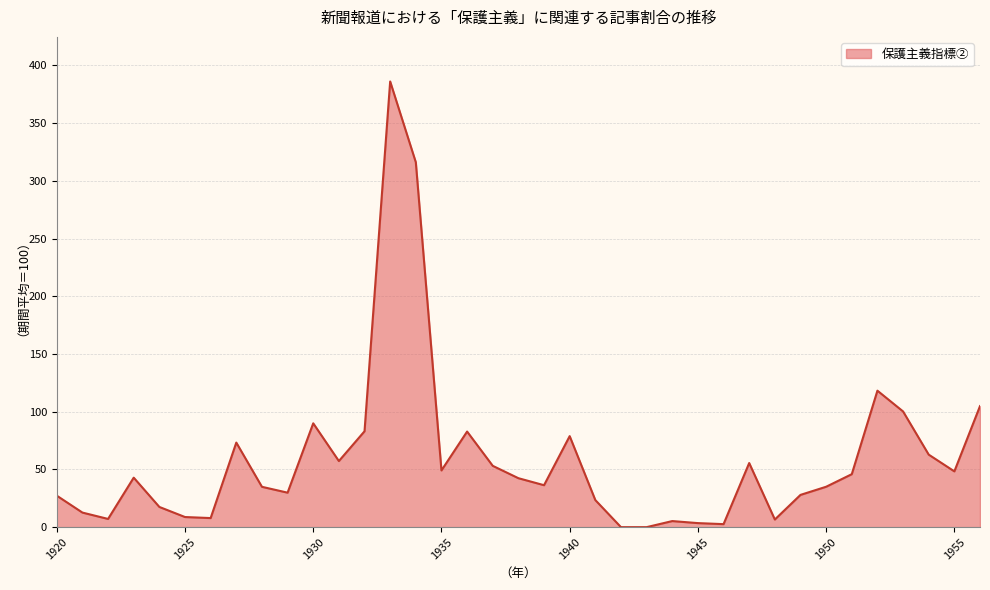

What is the greatest value displayed?

386.2